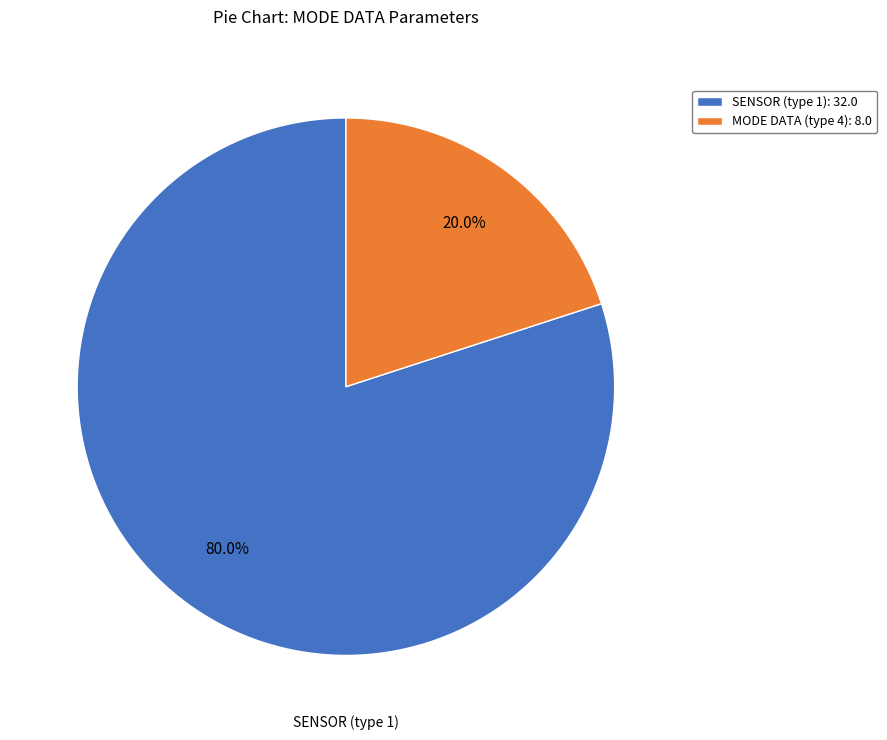

To the nearest percent, what is the difference between the largest and smallest slice percentages?

60%